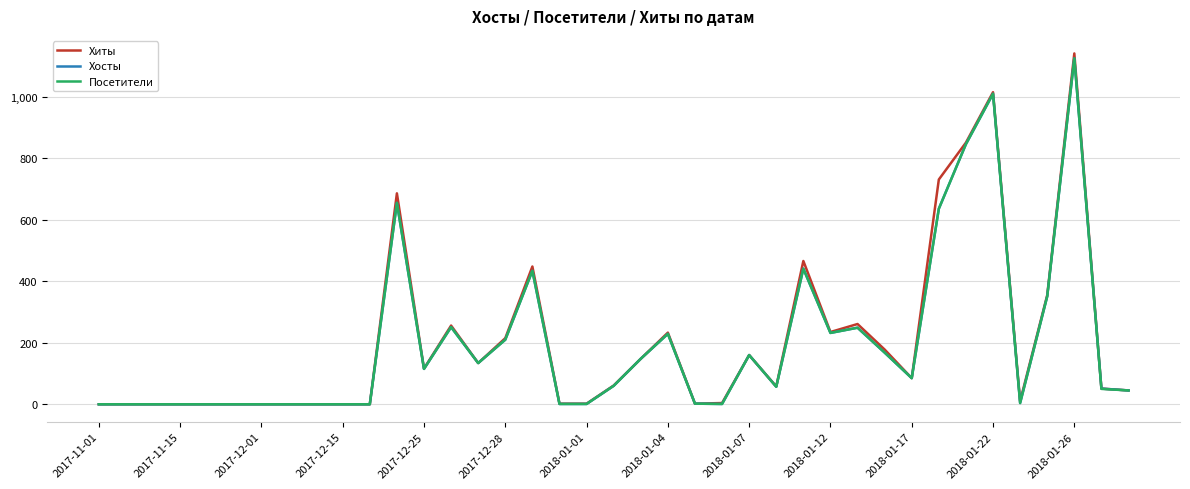

What is the greatest value displayed?

1141